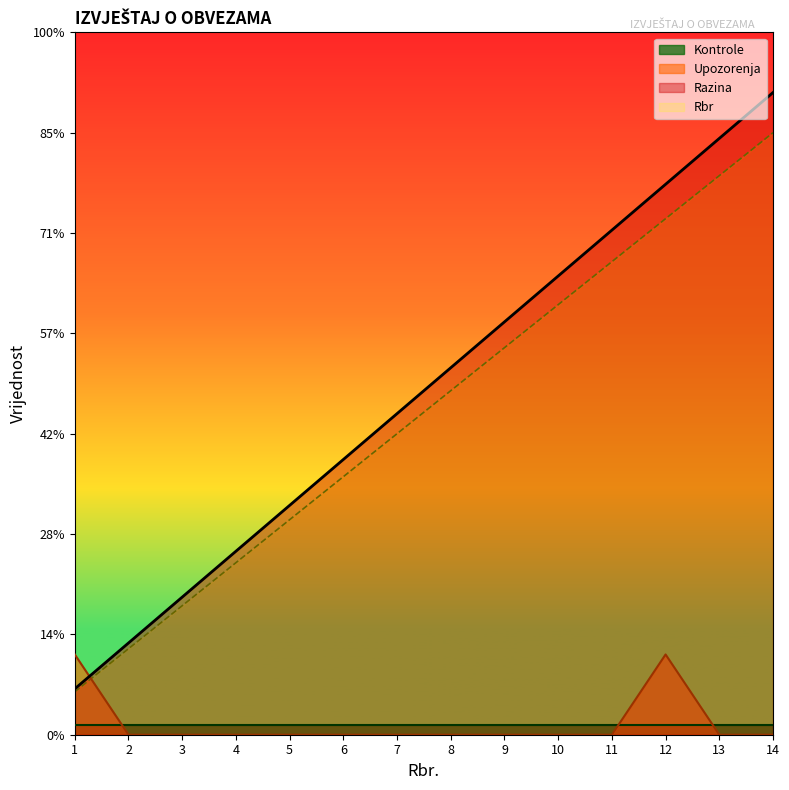

What is the value of the Rbr point at the 1st from the left?

2.3